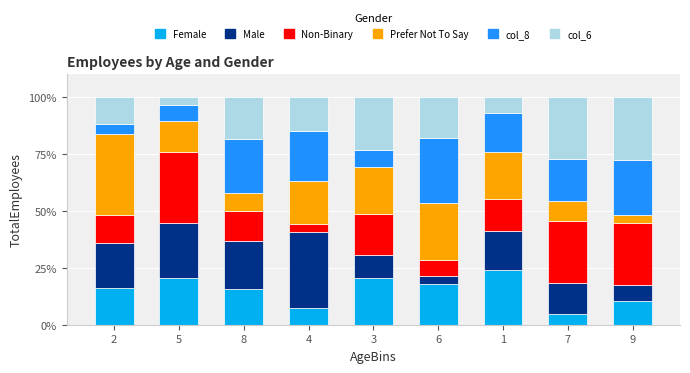

How many distinct data groups are displayed?

6